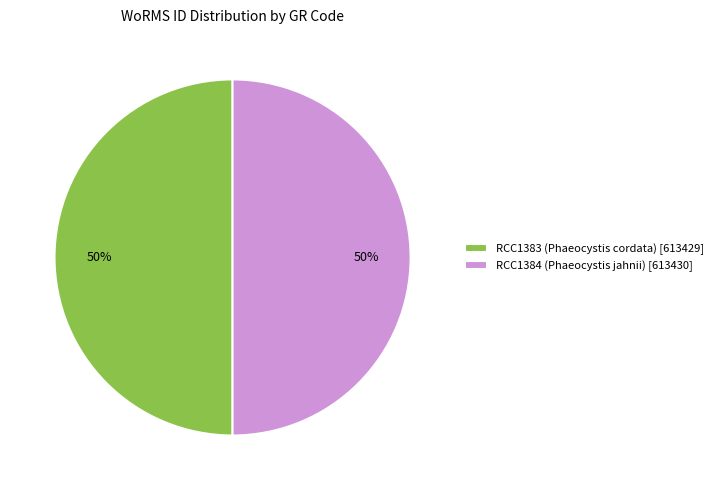

How many segments does this pie chart have?

2